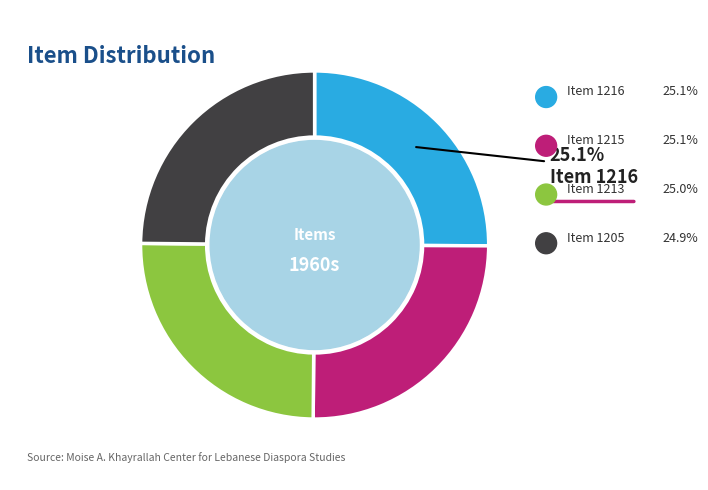

How many slices are in this pie chart?

4